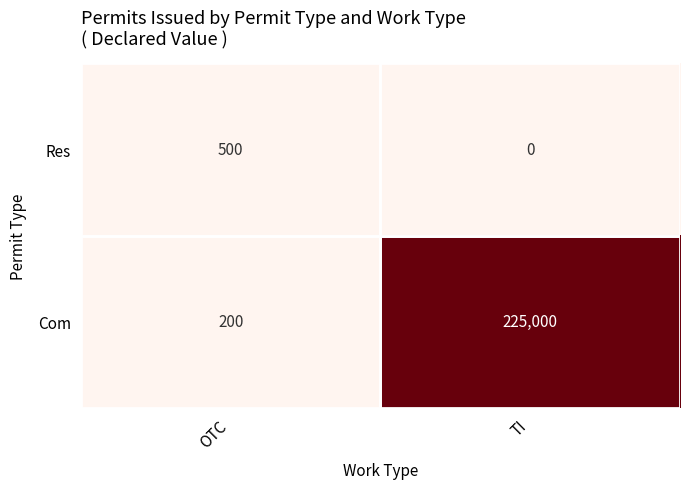

True or false: Com has a value of 109 at OTC.

False